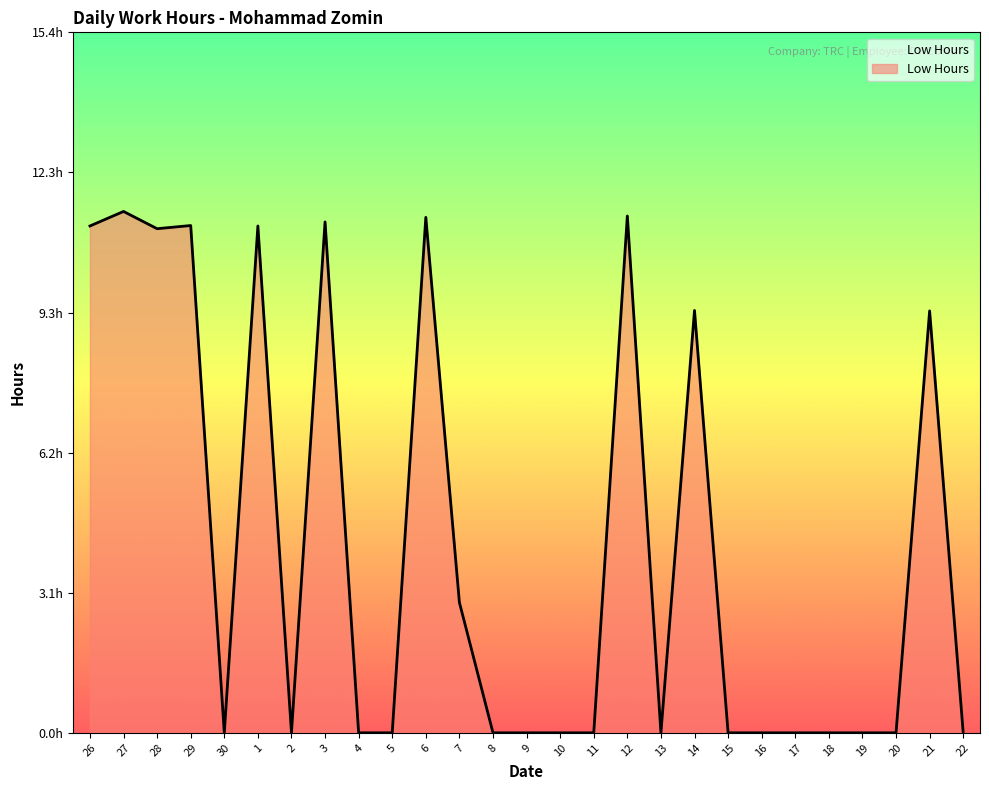

Between 8 and 22, which is larger?

8